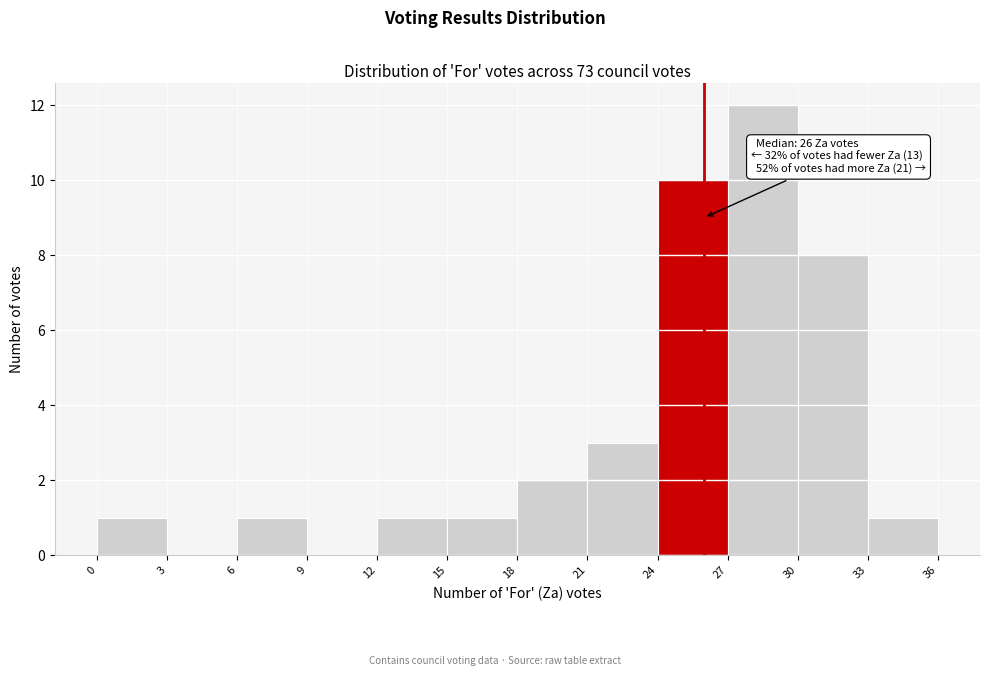

Which range on the x-axis has the tallest bar?

27 to 30